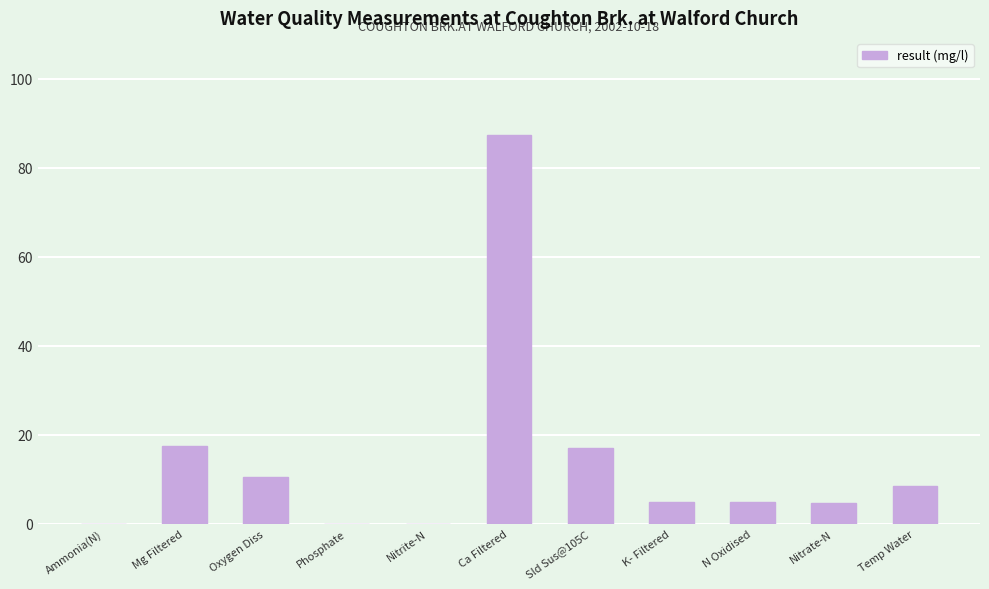

The chart shows a value of 1.4 at K- Filtered. True or false?

False